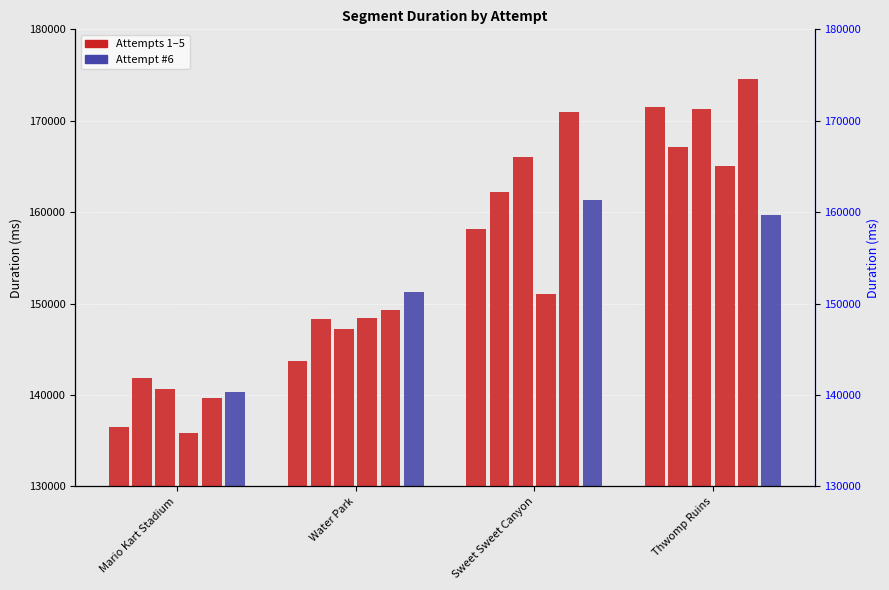

True or false: Attempt #1 has a value of 70035 at Sweet Sweet Canyon.

False